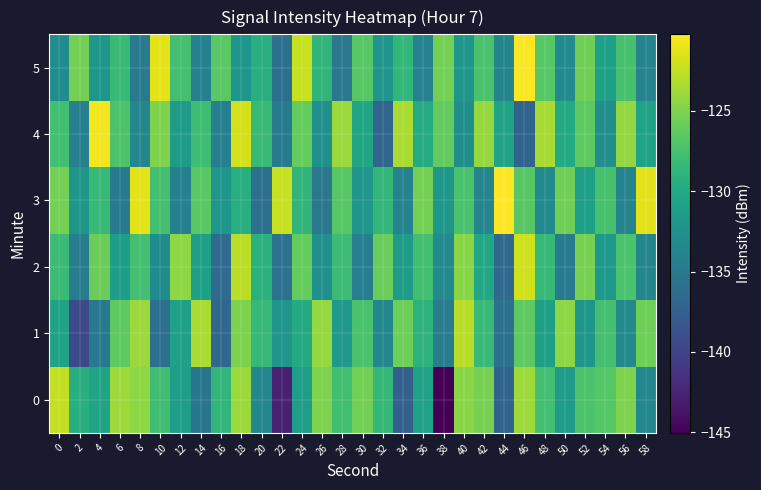

How many data points does each series have?

30